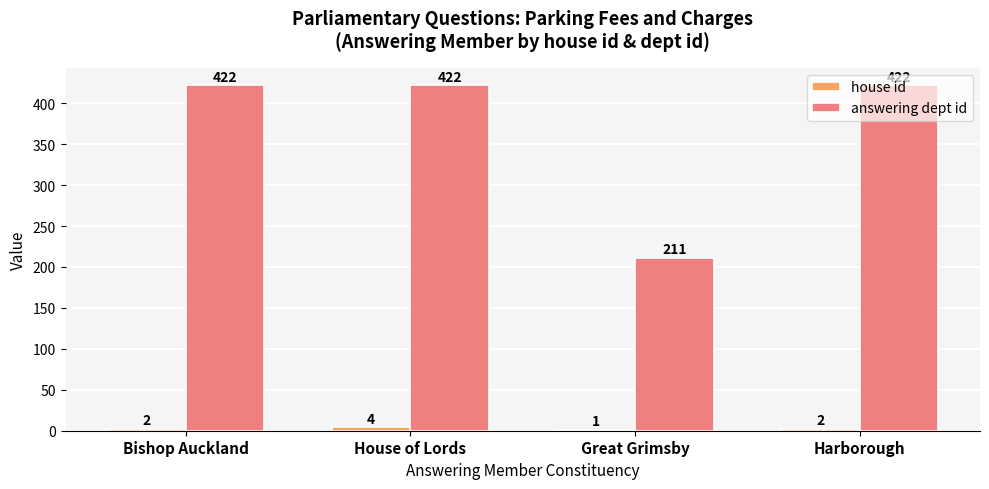

True or false: answering dept id has a value of 422 at House of Lords.

True